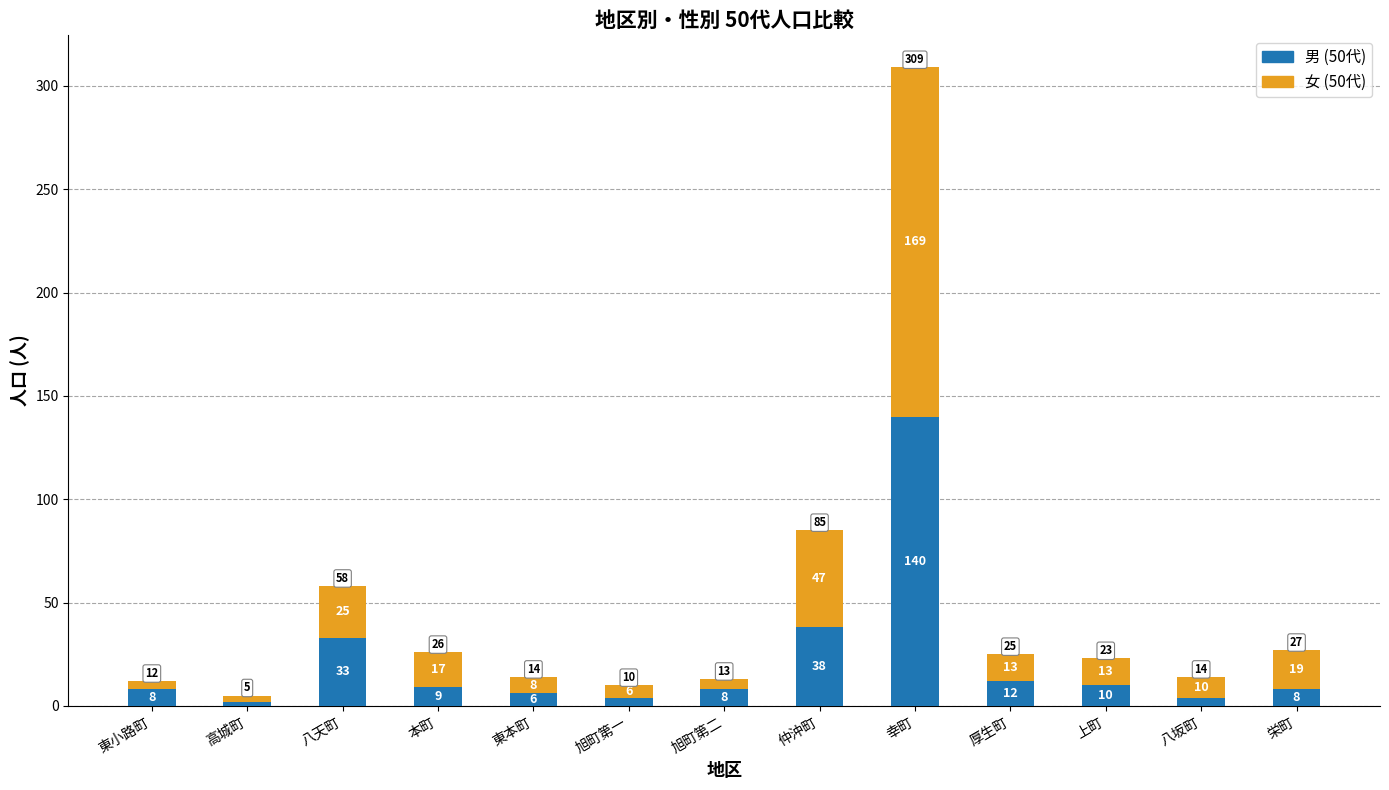

What is the difference between the maximum and minimum values in the 男 (50代) series?

138